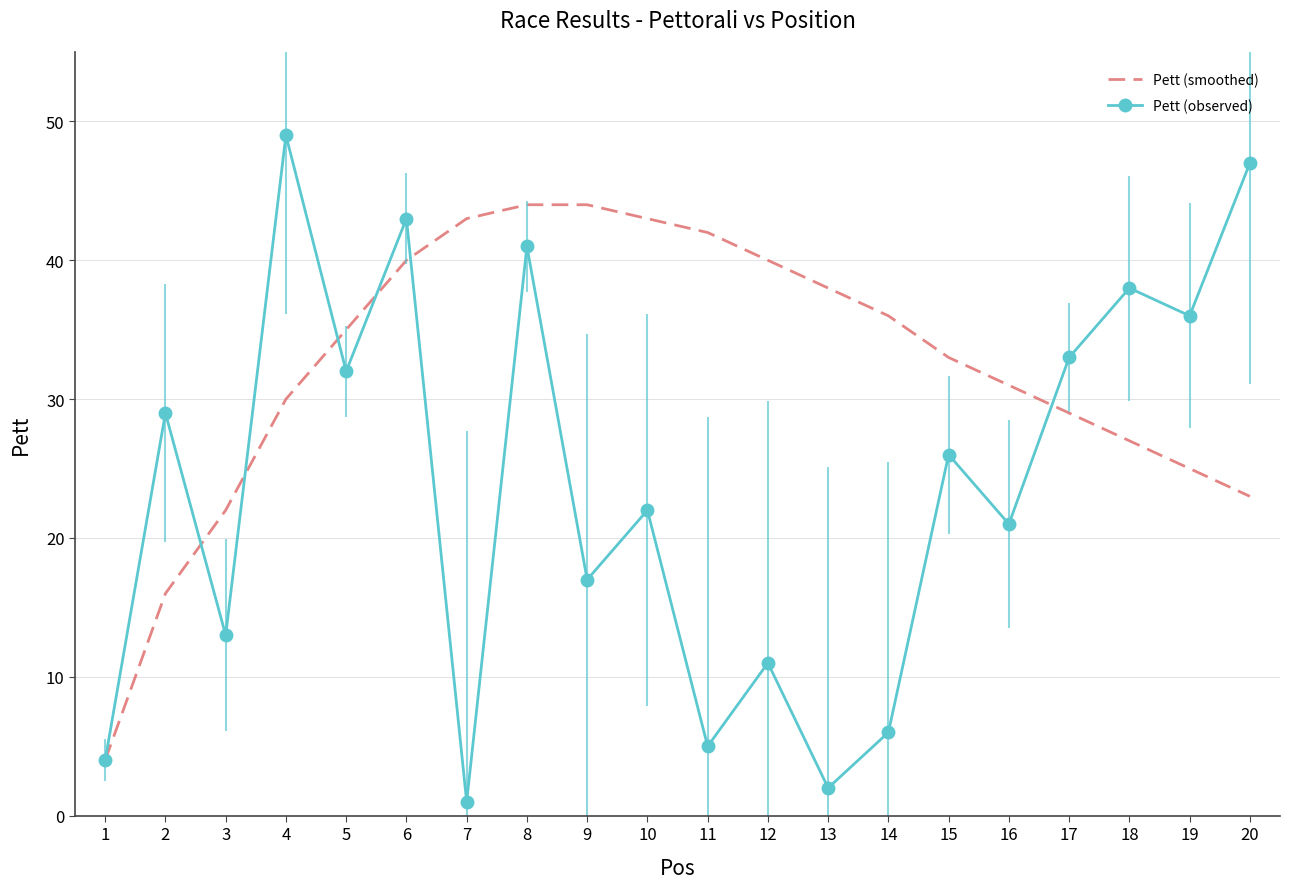

What is the difference between the maximum and second lowest values in the Pett (observed) series?

47